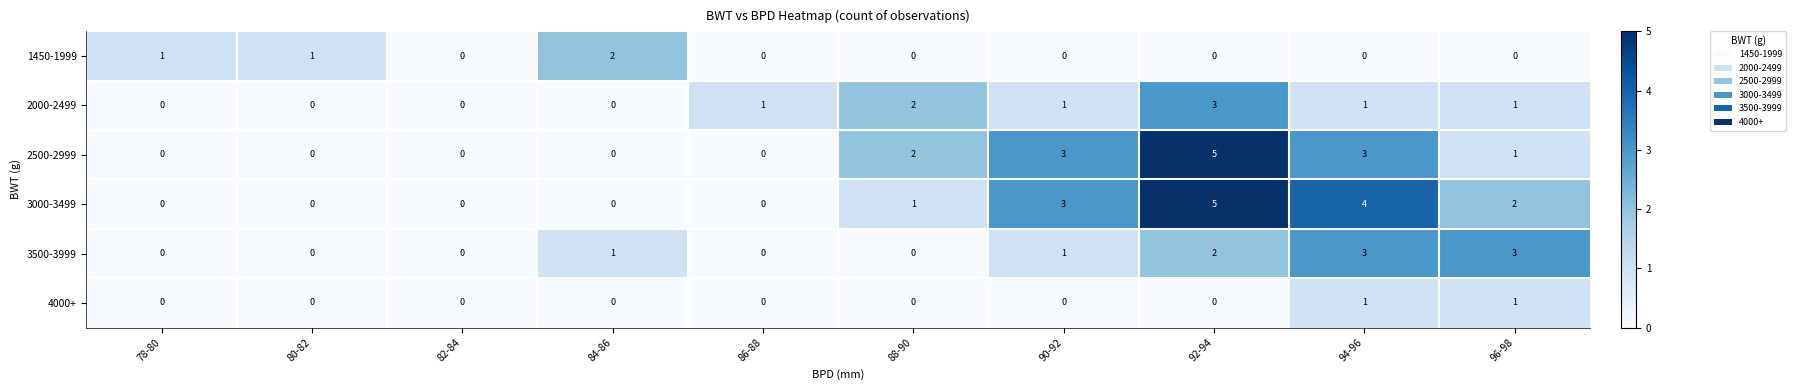

Count the 1450-1999 values in the range 0 to 1.

9